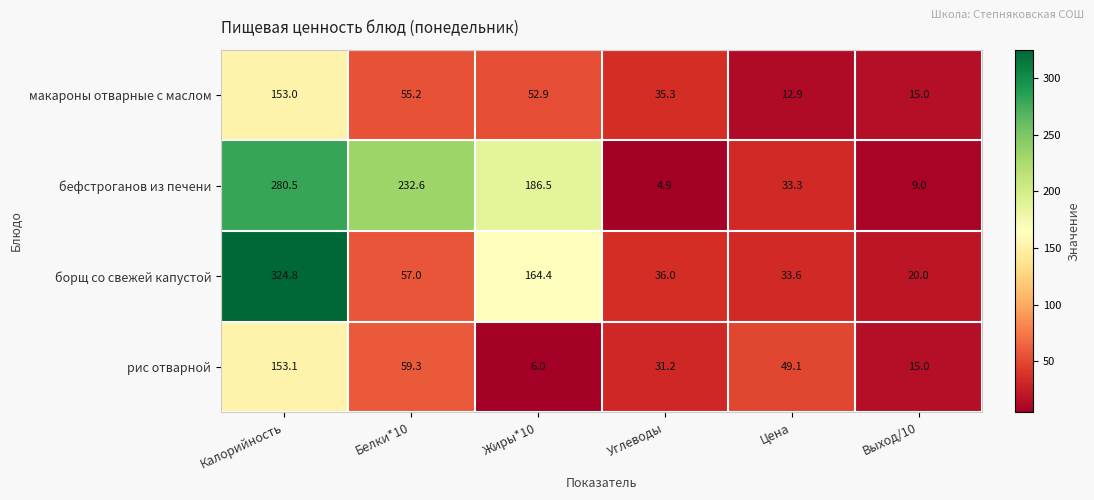

Reading right to left, list all the values displayed in this chart.

макароны отварные с маслом: 15.0	12.9	35.3	52.9	55.2	153.0
бефстроганов из печени: 9.0	33.3	4.9	186.5	232.6	280.5
борщ со свежей капустой: 20.0	33.6	36.0	164.4	57.0	324.8
рис отварной: 15.0	49.1	31.2	6.0	59.3	153.1